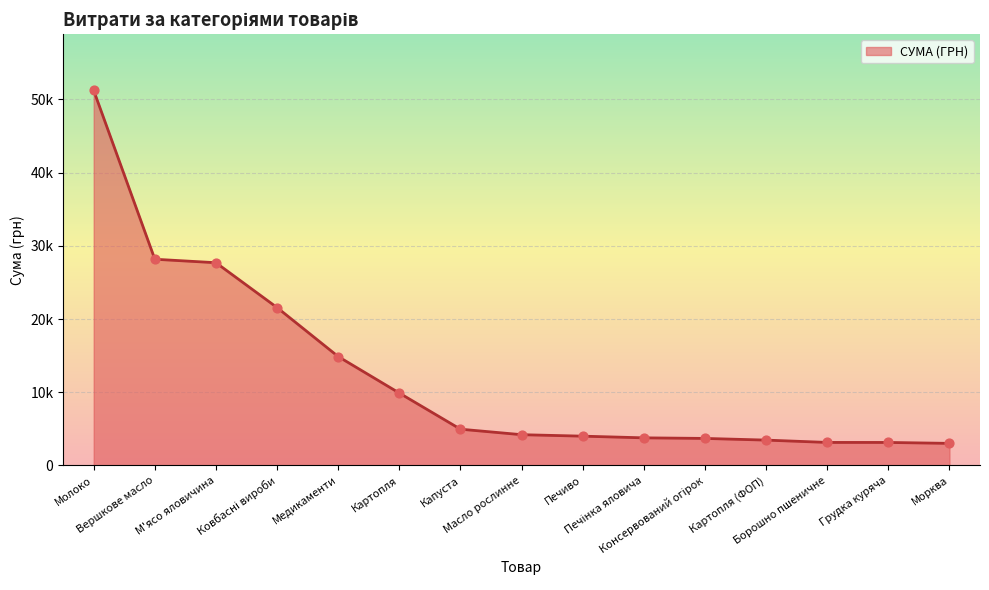

Is this an area chart (filled region under the line)?

Yes